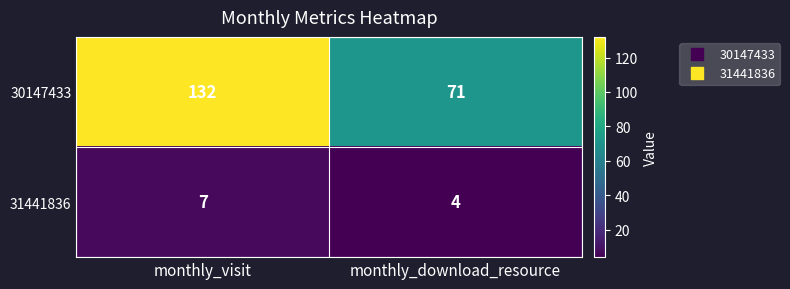

How many categories are shown in the chart?

2